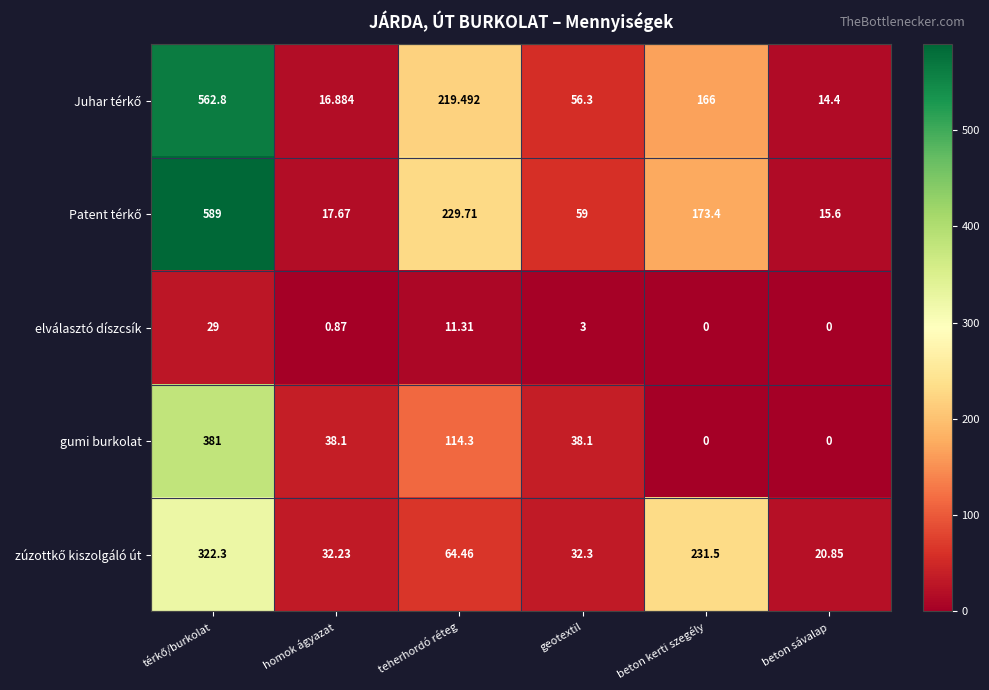

At which label is elválasztó díszcsík closest to 14?

teherhordó réteg